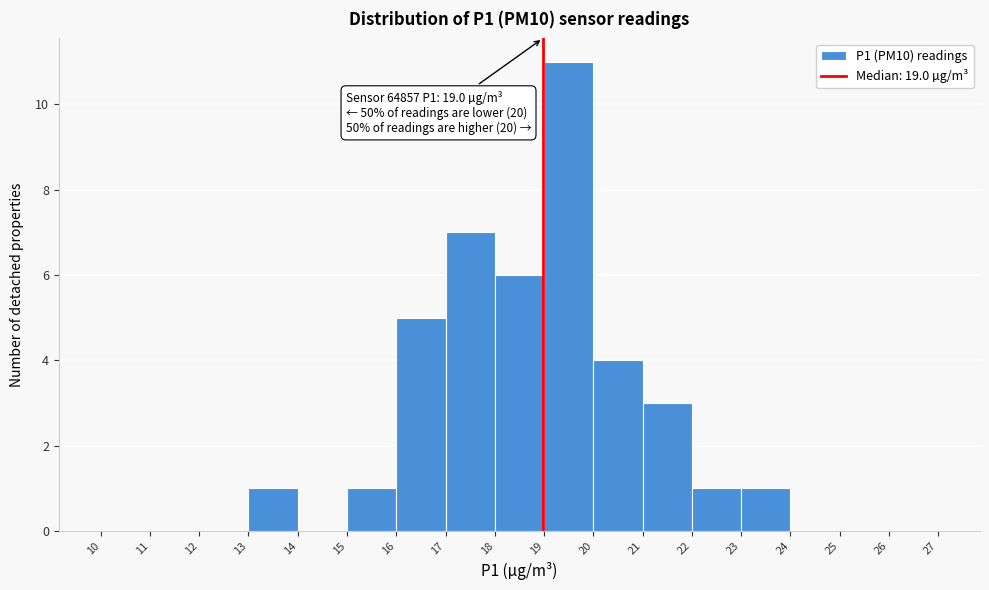

Which range on the x-axis has the tallest bar?

19 to 20